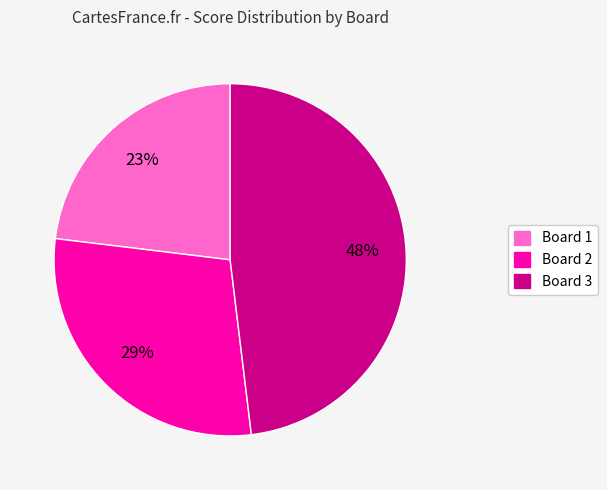

The Board 1 slice represents 18% of the pie. True or false?

False